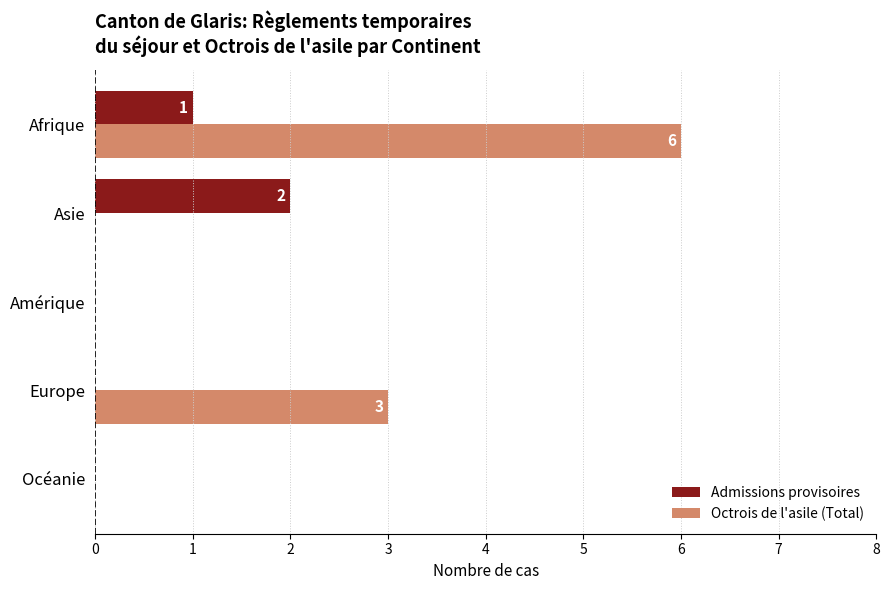

How many data points does each series have?

5